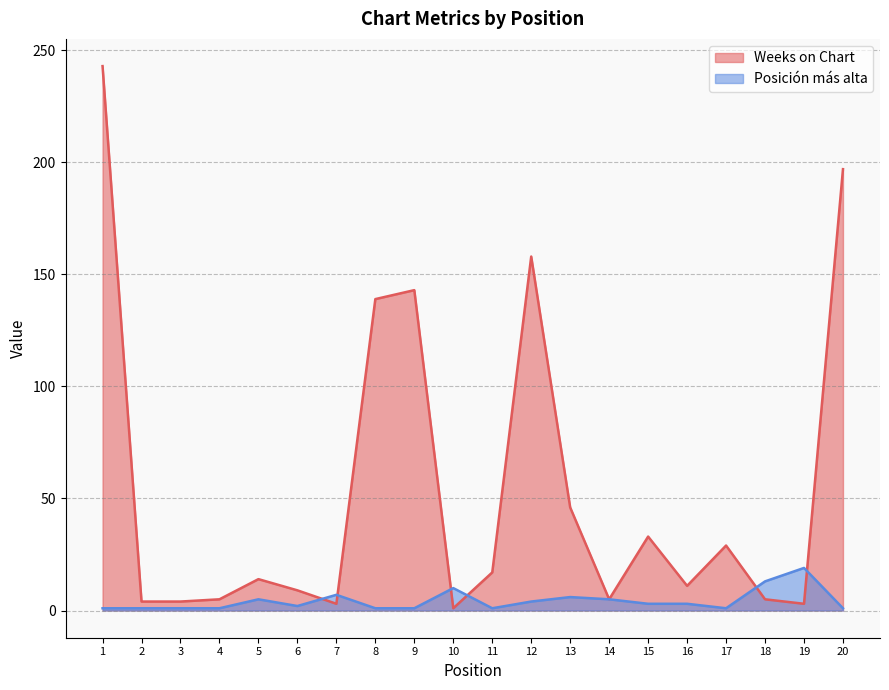

True or false: Posición más alta has more than 0 points higher than both neighbors.

True